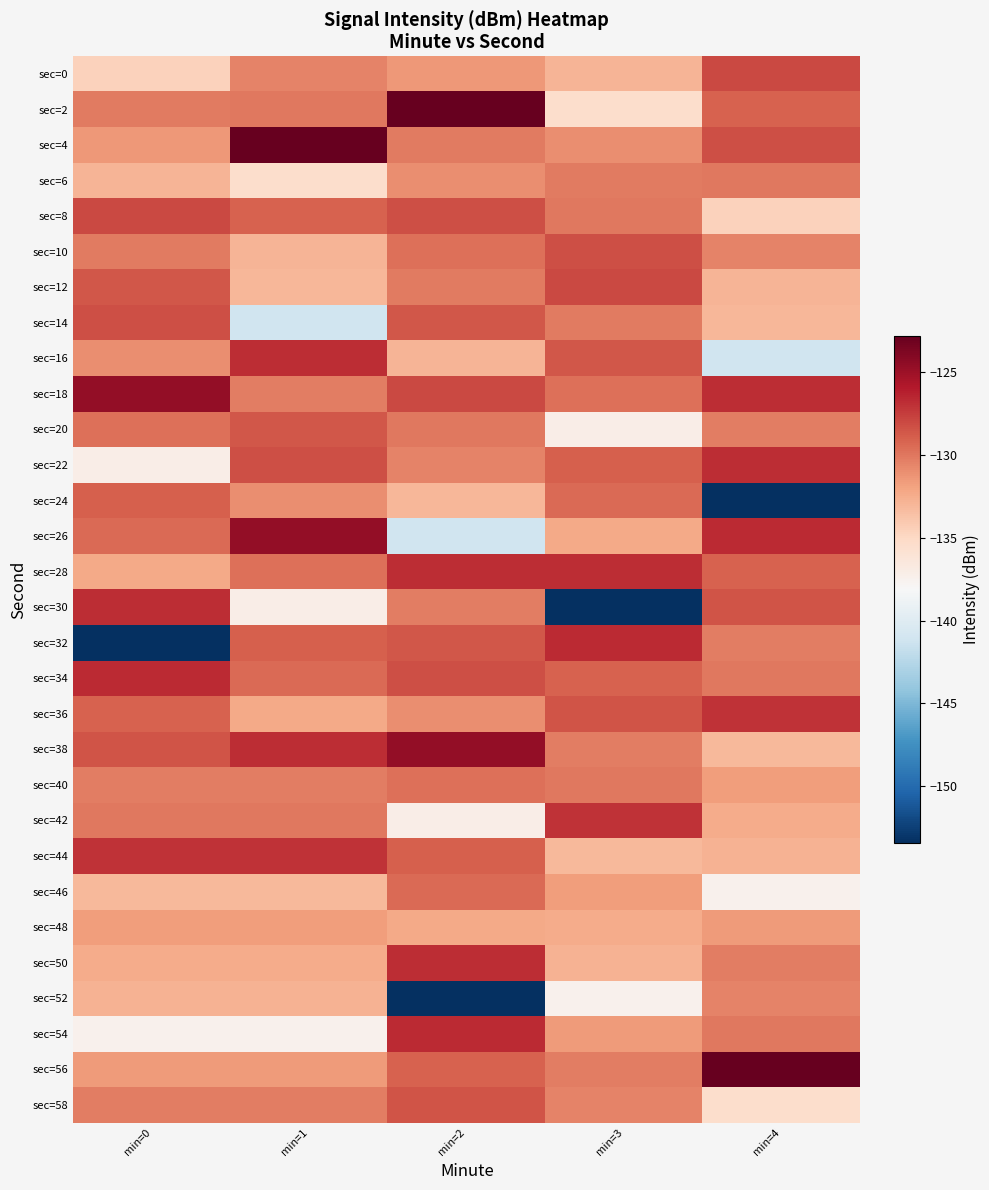

List the series in order of their peak value, lowest first.

sec=48, sec=52, sec=6, sec=40, sec=46, sec=24, sec=20, sec=58, sec=10, sec=14, sec=0, sec=8, sec=12, sec=36, sec=42, sec=44, sec=22, sec=30, sec=50, sec=16, sec=28, sec=32, sec=34, sec=54, sec=18, sec=26, sec=38, sec=2, sec=4, sec=56